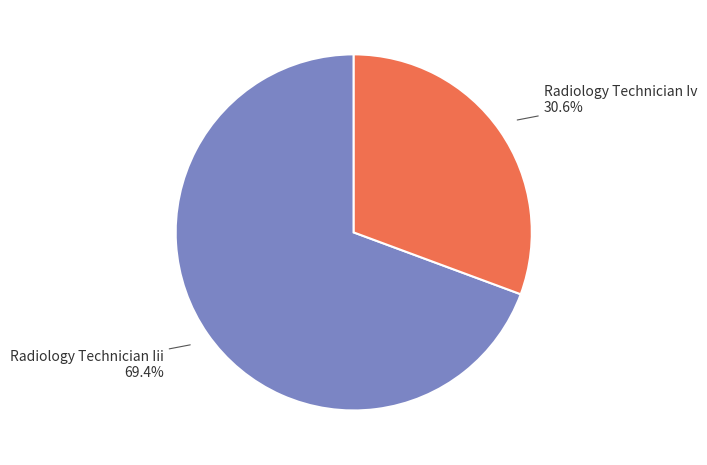

Is there any slice that represents more than half of the pie?

Yes